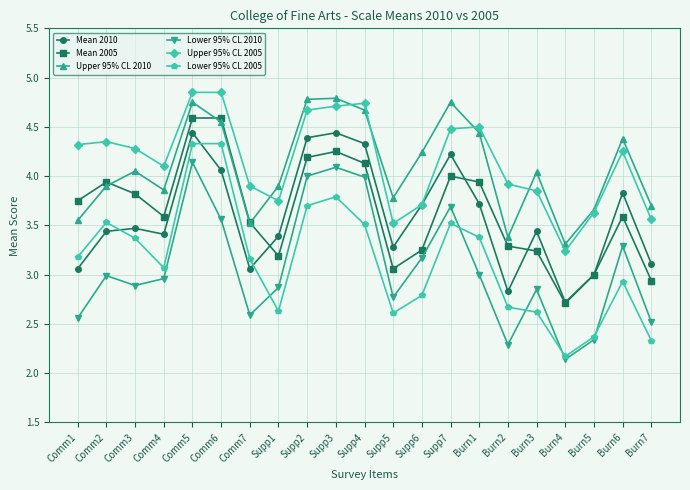

True or false: Mean 2005 has more than 2 points higher than both neighbors.

True